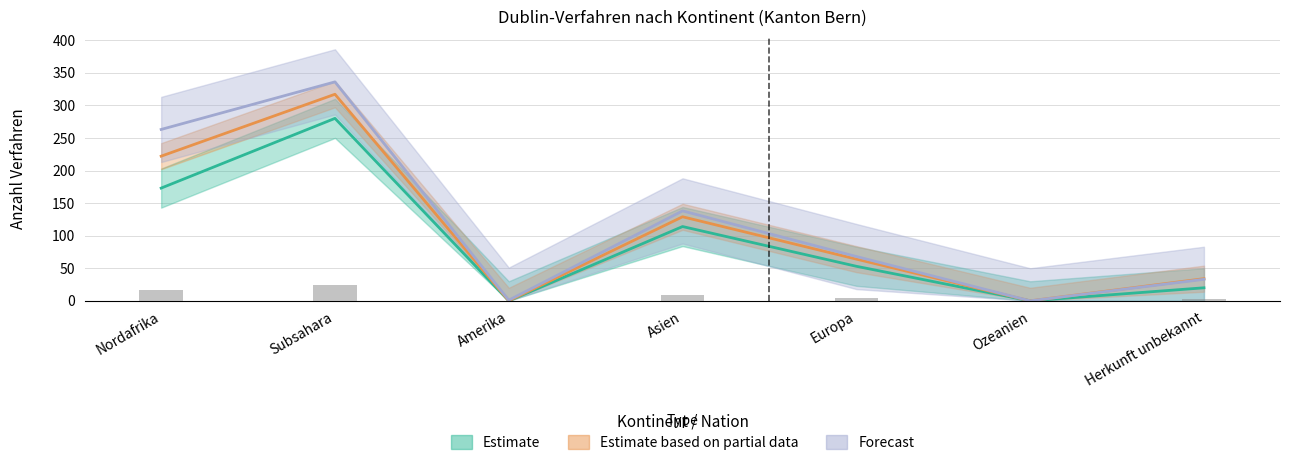

What is the label of the 6th bar from the right?

Subsahara